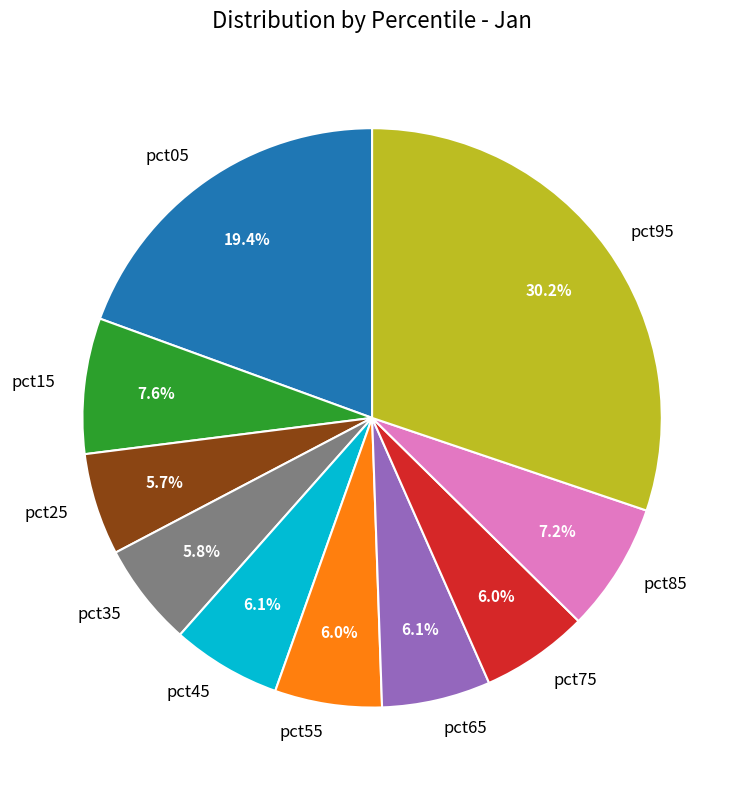

To the nearest percent, what is the combined percentage of pct95 and pct75?

36%